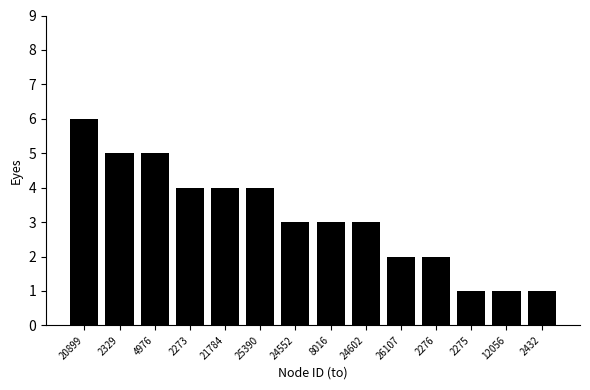

Reading left to right, extract all data points from this chart.

20899=6	2329=5	4976=5	2273=4	21784=4	25390=4	24552=3	8016=3	24602=3	26107=2	2276=2	2275=1	12056=1	2432=1